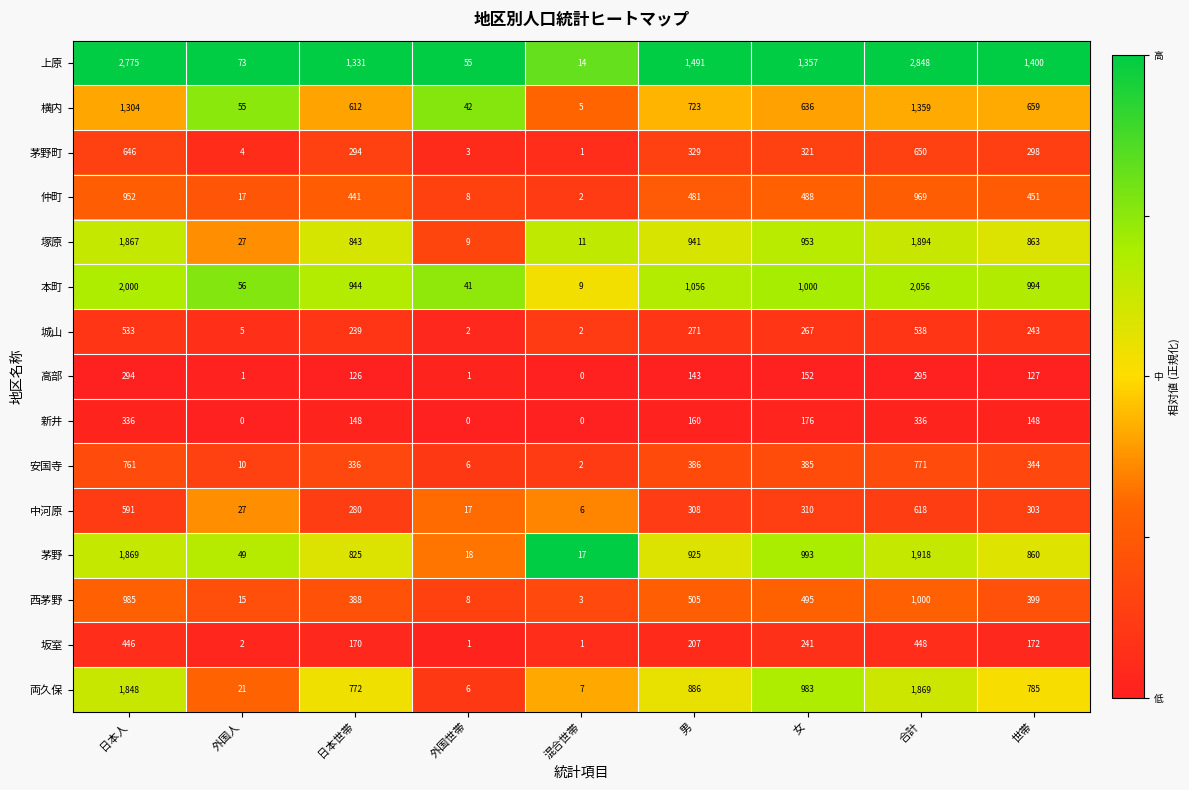

What is the spread (max minus min) of values at 女?

1205